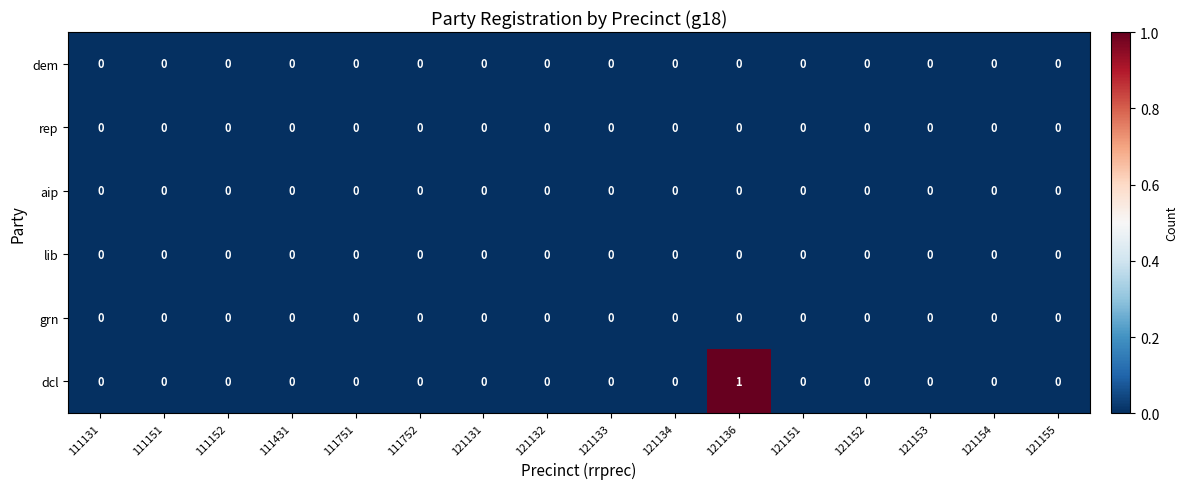

The value of grn at 121154 is 0. True or false?

True